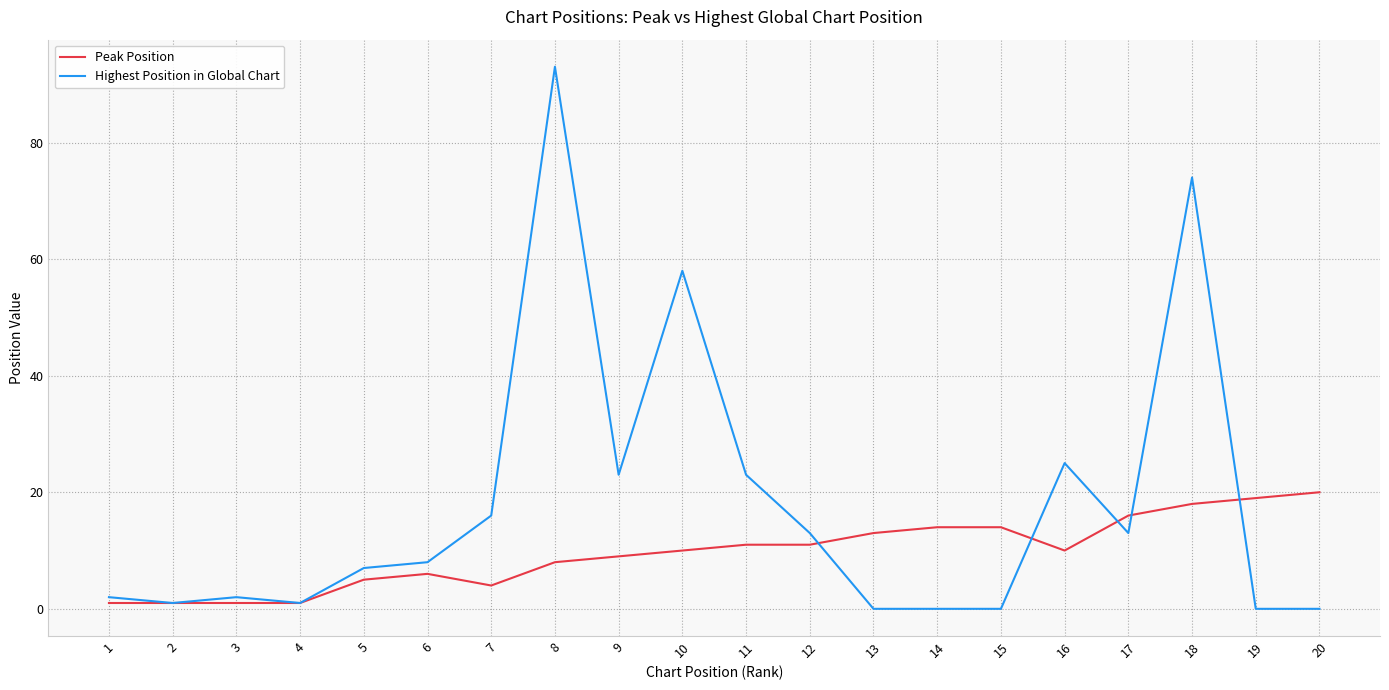

The Peak Position series shows 1 at 4. True or false?

True